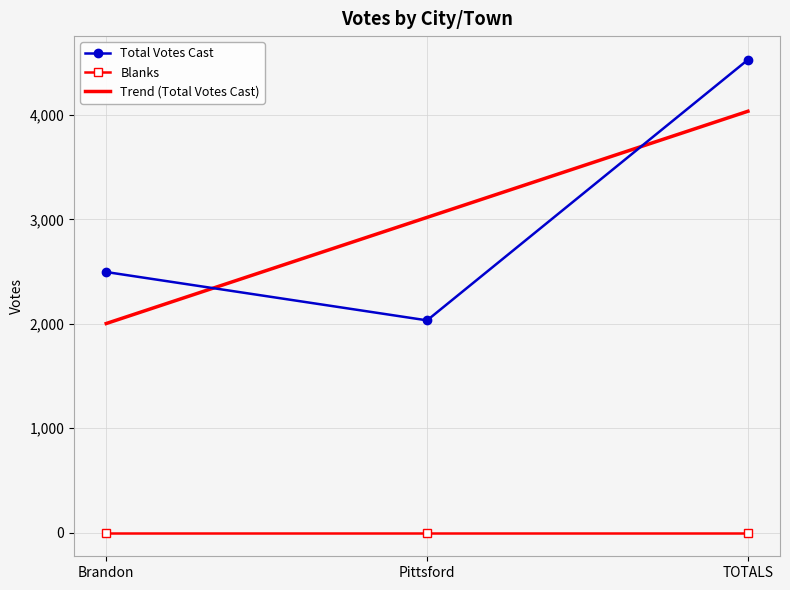

What is the spread (max minus min) of values at Brandon?

2496.0